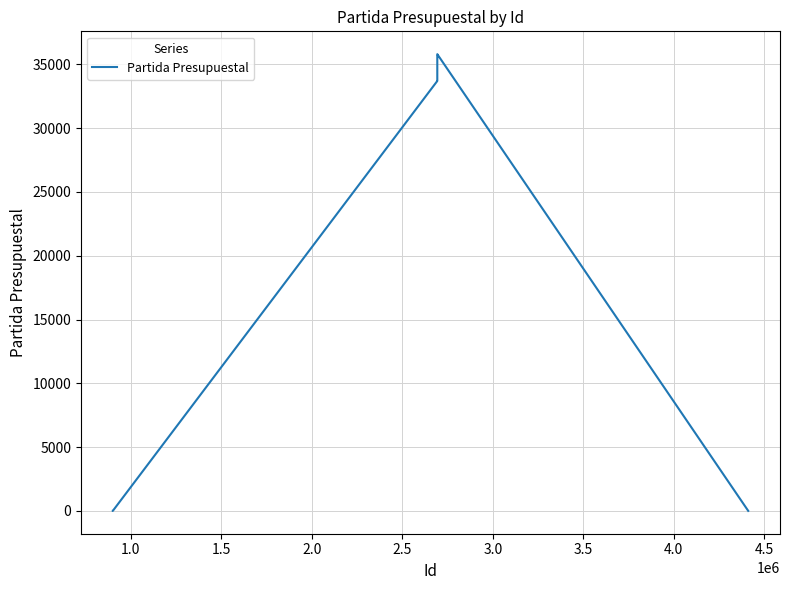

What is the difference between the maximum and minimum values?

35801